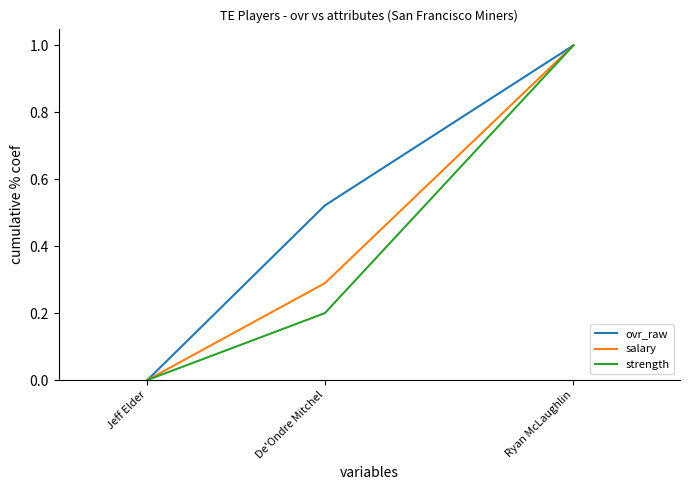

True or false: strength has a value of 0.2 at De'Ondre Mitchel.

True